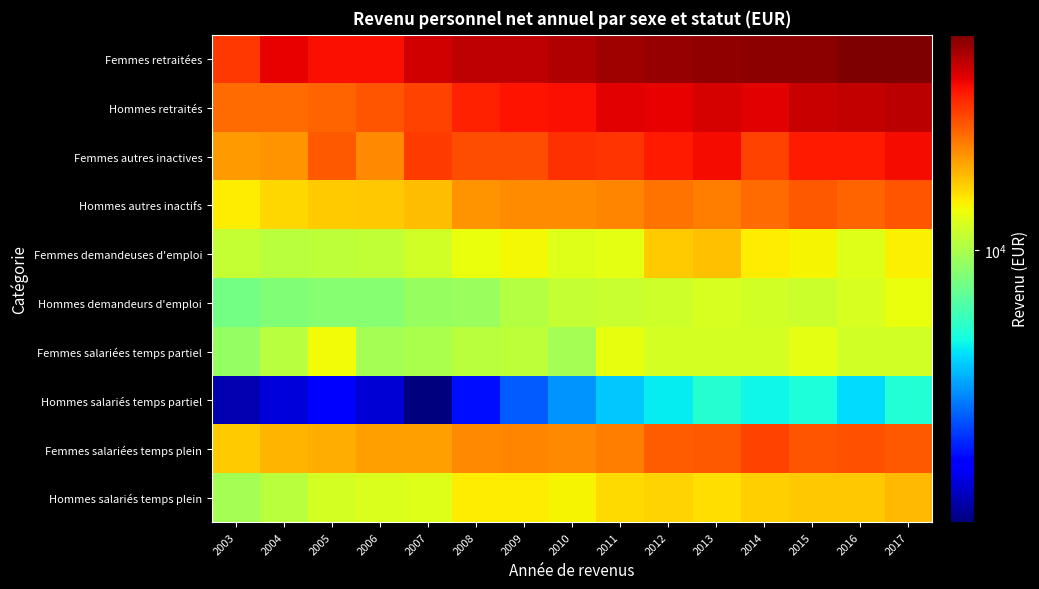

Reading left to right, transcribe all the data shown in this chart.

Femmes retraitées: 2003=21643	2004=25228	2005=24162	2006=24266	2007=26721	2008=27855	2009=27723	2010=28558	2011=29762	2012=30421	2013=30712	2014=31153	2015=31154	2016=32228	2017=32041
Hommes retraités: 2003=18759	2004=18656	2005=19061	2006=19914	2007=20929	2008=22941	2009=23905	2010=24337	2011=25643	2012=25159	2013=26244	2014=25652	2015=27230	2016=27579	2017=28121
Femmes autres inactives: 2003=16388	2004=16678	2005=19764	2006=17203	2007=21500	2008=20399	2009=20448	2010=22175	2011=21813	2012=23521	2013=24593	2014=20902	2015=23504	2016=23552	2017=24573
Hommes autres inactifs: 2003=13053	2004=13920	2005=14375	2006=14526	2007=14958	2008=16715	2009=17154	2010=17126	2011=17414	2012=18450	2013=17798	2014=18669	2015=19658	2016=19180	2017=19992
Femmes demandeuses d'emploi: 2003=10883	2004=10564	2005=10612	2006=10744	2007=11359	2008=12306	2009=12603	2010=11799	2011=12058	2012=14370	2013=14721	2014=13048	2015=12801	2016=11820	2017=12923
Hommes demandeurs d'emploi: 2003=8406	2004=8693	2005=8889	2006=8951	2007=9355	2008=9449	2009=10288	2010=10799	2011=10989	2012=11206	2013=11521	2014=11353	2015=11077	2016=11509	2017=12242
Femmes salariées temps partiel: 2003=9260	2004=10399	2005=12491	2006=9770	2007=9998	2008=10552	2009=10587	2010=9803	2011=12087	2012=11421	2013=11448	2014=11448	2015=12066	2016=11356	2017=11297
Hommes salariés temps partiel: 2003=2592	2004=2836	2005=3146	2006=2818	2007=2293	2008=3322	2009=4078	2010=4689	2011=5368	2012=5921	2013=6548	2014=6079	2015=6328	2016=5646	2017=6504
Femmes salariées temps plein: 2003=14283	2004=15227	2005=15551	2006=16165	2007=16217	2008=17254	2009=17484	2010=17227	2011=17839	2012=19520	2013=19766	2014=20893	2015=19852	2016=20183	2017=19660
Hommes salariés temps plein: 2003=9823	2004=10483	2005=11371	2006=11677	2007=11759	2008=13067	2009=13109	2010=12747	2011=13687	2012=14027	2013=13654	2014=14172	2015=14554	2016=14530	2017=15067